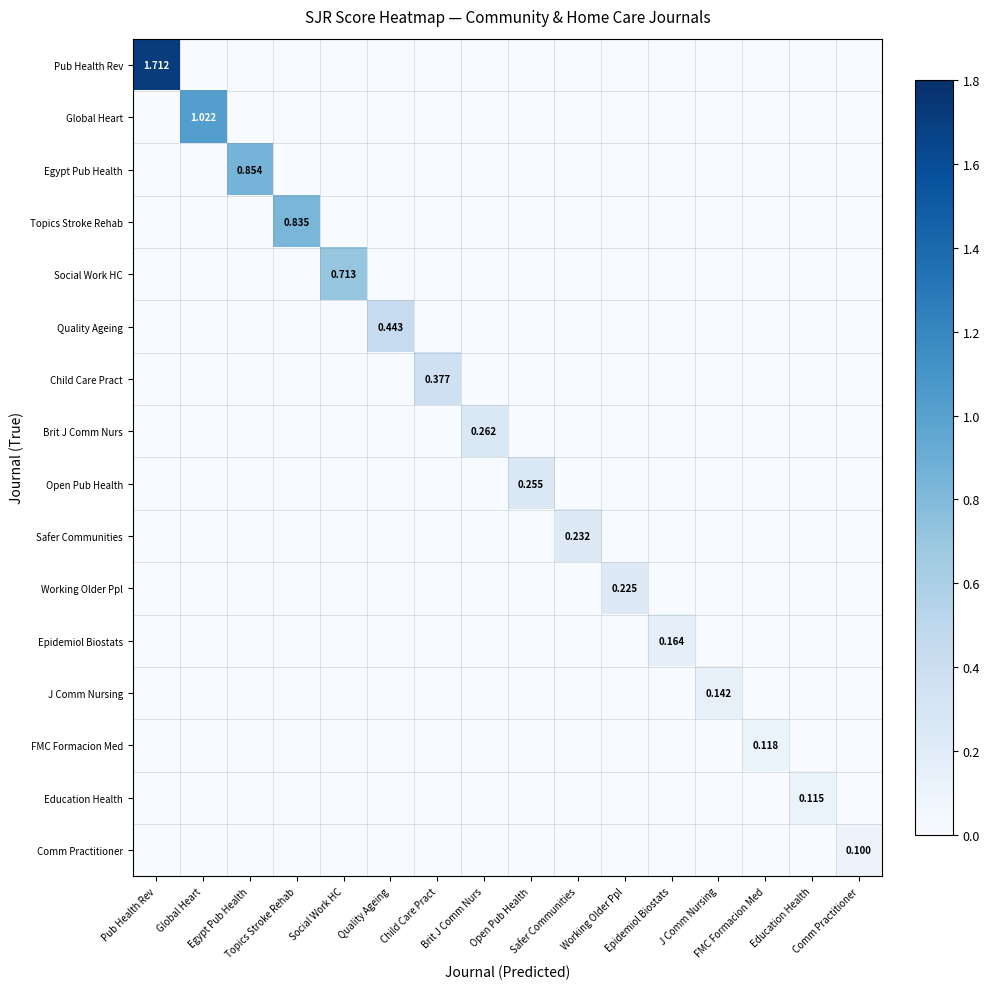

How many values in Egypt Pub Health are above zero?

1